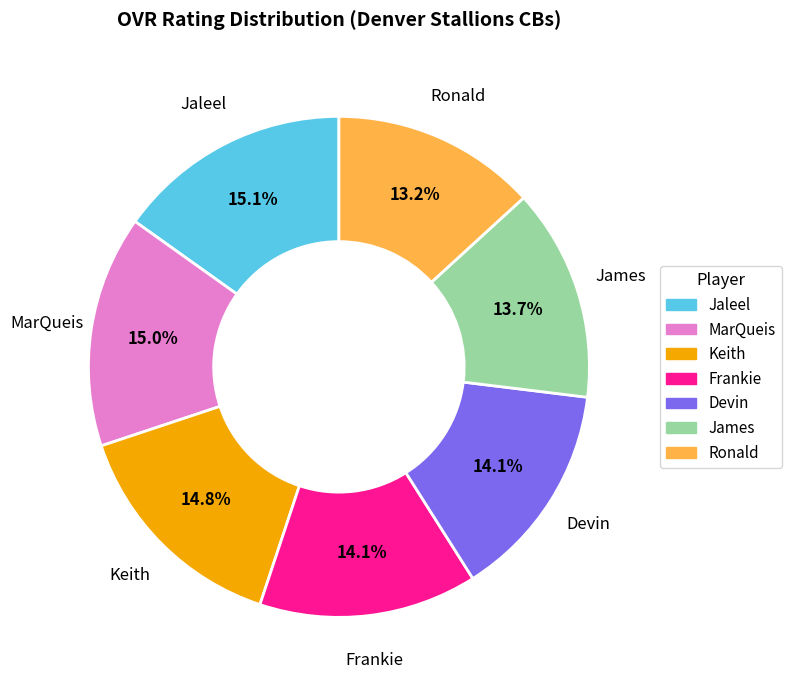

To the nearest percent, what percentage of the pie is Devin?

14%